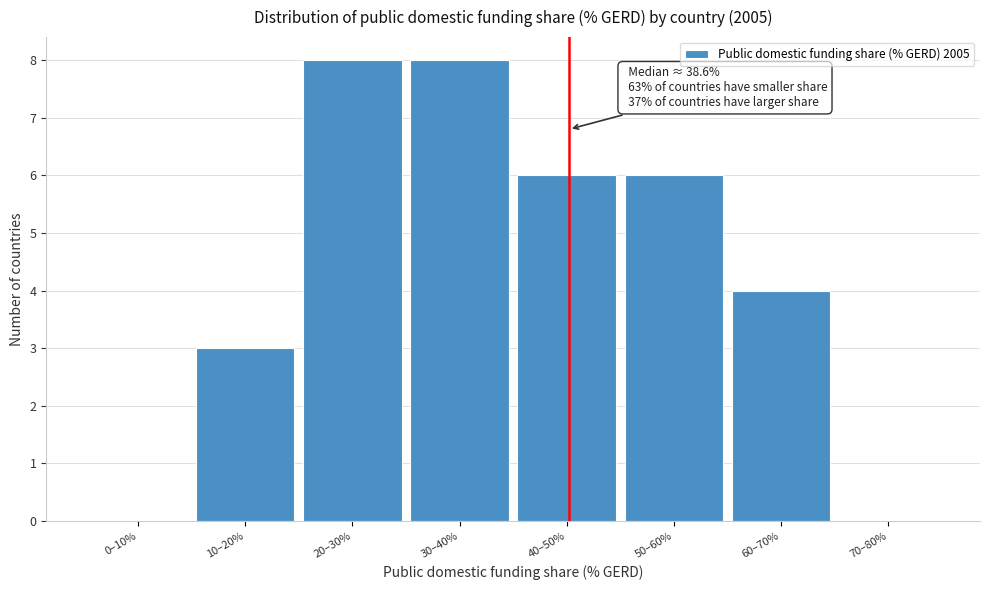

Reading left to right, list all the values displayed in this chart.

0–10%=0	10–20%=3	20–30%=8	30–40%=8	40–50%=6	50–60%=6	60–70%=4	70–80%=0